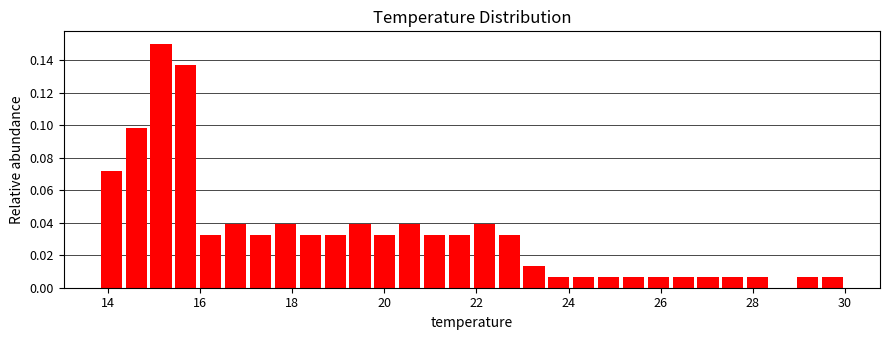

Read against the x-axis, roughly where is the centre of the tallest bar?

15.2